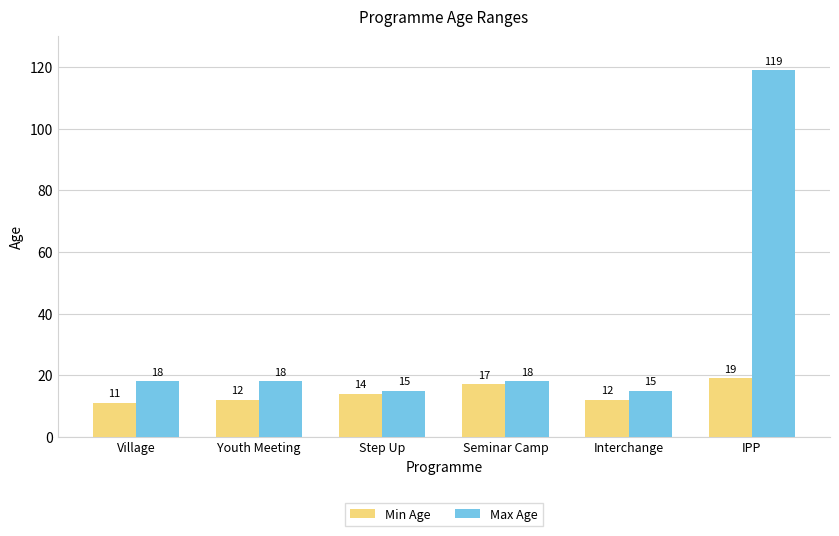

At Step Up, list the series in order from largest to smallest.

Max Age, Min Age